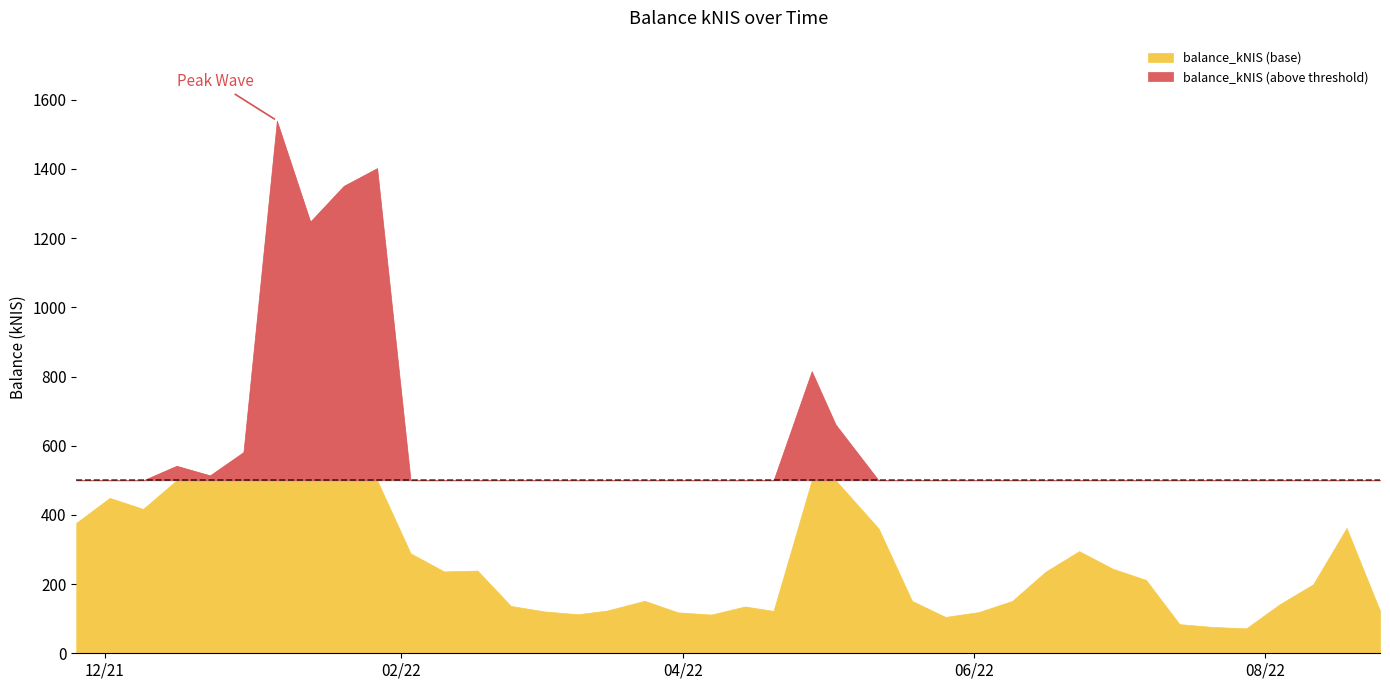

True or false: the data shows 25.2 at 2022-03-10.

False